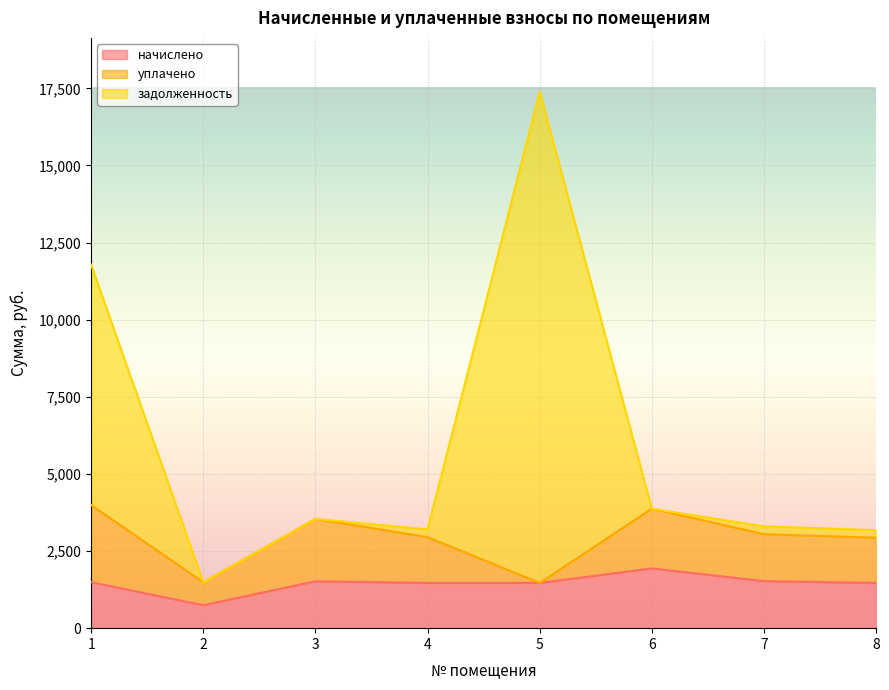

What is the minimum value shown in the chart?

744.1